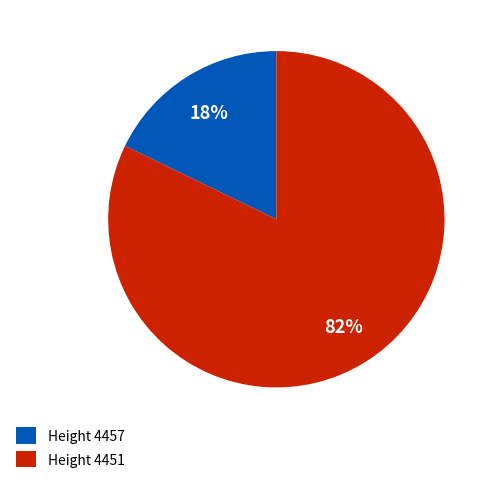

To the nearest percent, what is the difference between the largest and smallest slice percentages?

64%